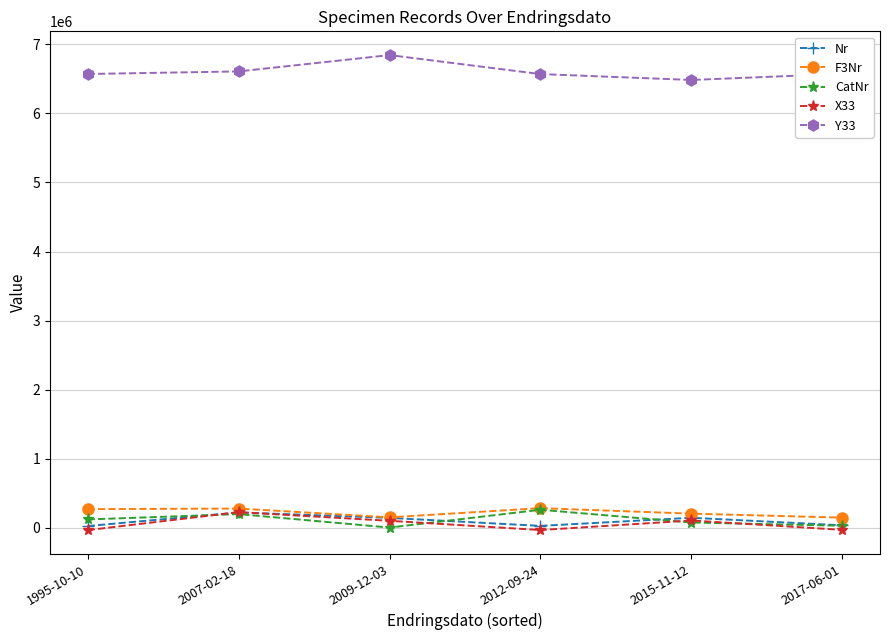

Which series has the largest total across all categories?

Y33